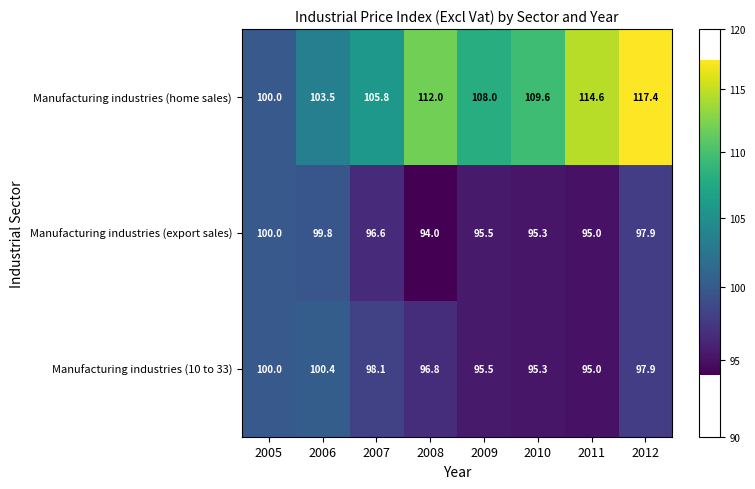

At which label is Manufacturing industries (export sales) closest to 97?

2007